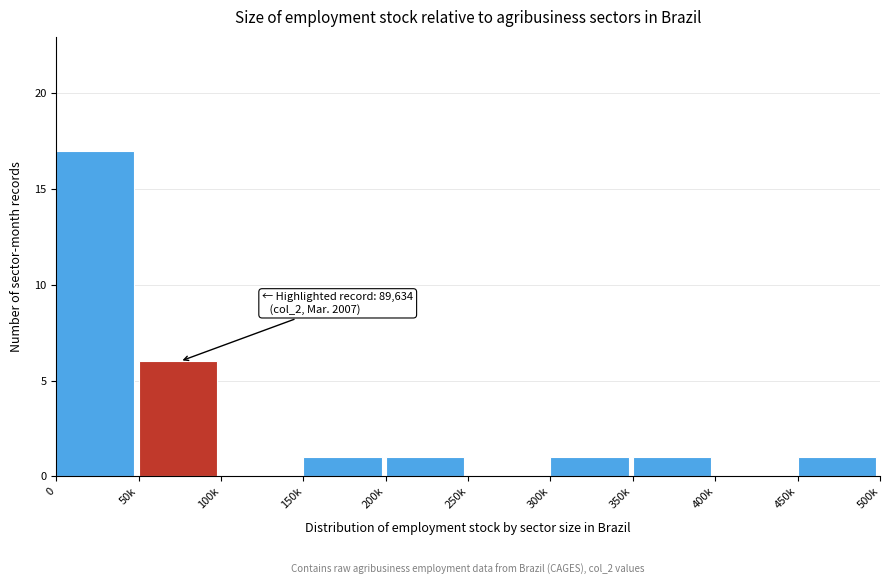

Reading right to left, list all the values displayed in this chart.

450k=1	400k=0	350k=1	300k=1	250k=0	200k=1	150k=1	100k=0	50k=6	0=17